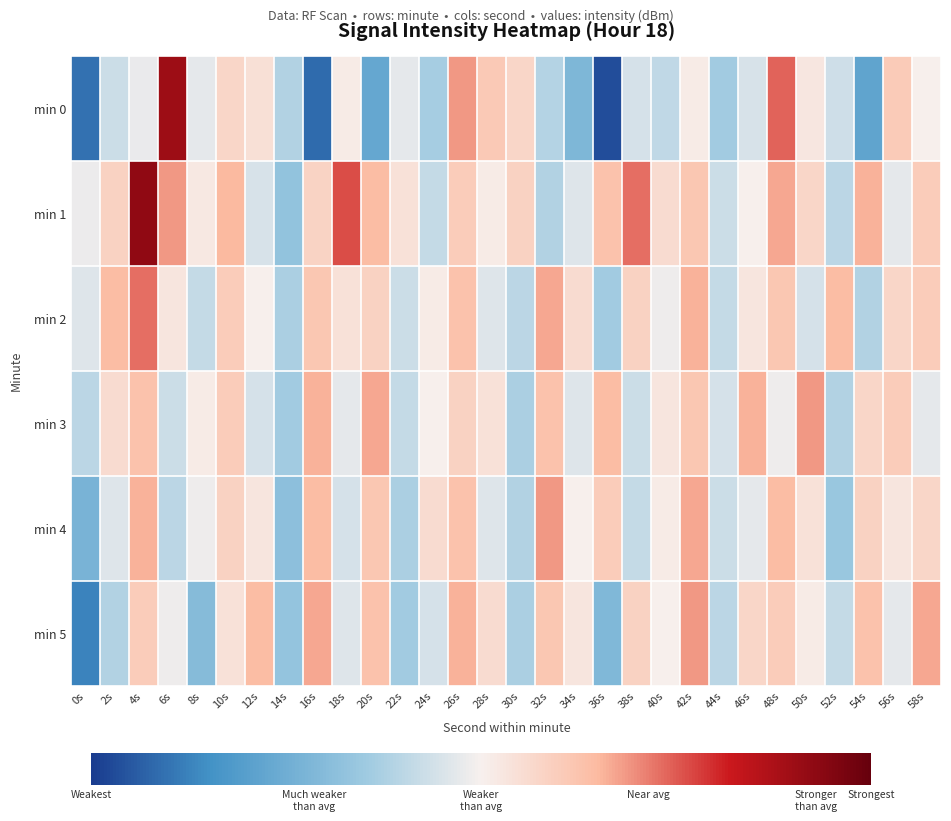

Reading left to right, transcribe all the data shown in this chart.

min 0: 0s=-119.3	2s=-117.0	4s=-116.6	6s=-113.7	8s=-116.7	10s=-116.0	12s=-116.2	14s=-117.3	16s=-119.4	18s=-116.4	20s=-118.4	22s=-116.7	24s=-117.4	26s=-115.2	28s=-115.7	30s=-116.0	32s=-117.3	34s=-118.0	36s=-119.8	38s=-116.9	40s=-117.1	42s=-116.4	44s=-117.5	46s=-116.9	48s=-114.8	50s=-116.3	52s=-117.0	54s=-118.5	56s=-115.8	58s=-116.5
min 1: 0s=-116.6	2s=-115.9	4s=-113.5	6s=-115.2	8s=-116.3	10s=-115.5	12s=-116.9	14s=-117.7	16s=-115.9	18s=-114.7	20s=-115.5	22s=-116.2	24s=-117.1	26s=-115.8	28s=-116.4	30s=-115.9	32s=-117.3	34s=-116.8	36s=-115.6	38s=-114.9	40s=-116.1	42s=-115.7	44s=-117.0	46s=-116.5	48s=-115.3	50s=-116.0	52s=-117.2	54s=-115.4	56s=-116.7	58s=-115.8
min 2: 0s=-116.8	2s=-115.5	4s=-114.9	6s=-116.3	8s=-117.1	10s=-115.8	12s=-116.5	14s=-117.4	16s=-115.7	18s=-116.2	20s=-115.9	22s=-117.0	24s=-116.4	26s=-115.6	28s=-116.8	30s=-117.2	32s=-115.3	34s=-116.1	36s=-117.5	38s=-115.9	40s=-116.6	42s=-115.4	44s=-117.1	46s=-116.3	48s=-115.7	50s=-116.9	52s=-115.5	54s=-117.3	56s=-116.0	58s=-115.8
min 3: 0s=-117.2	2s=-116.1	4s=-115.6	6s=-117.0	8s=-116.4	10s=-115.8	12s=-116.9	14s=-117.5	16s=-115.4	18s=-116.7	20s=-115.3	22s=-117.1	24s=-116.5	26s=-115.9	28s=-116.2	30s=-117.4	32s=-115.6	34s=-116.8	36s=-115.5	38s=-117.0	40s=-116.3	42s=-115.7	44s=-116.9	46s=-115.4	48s=-116.6	50s=-115.2	52s=-117.3	54s=-116.0	56s=-115.8	58s=-116.7
min 4: 0s=-118.1	2s=-116.8	4s=-115.4	6s=-117.2	8s=-116.6	10s=-115.9	12s=-116.3	14s=-117.8	16s=-115.5	18s=-116.9	20s=-115.7	22s=-117.4	24s=-116.1	26s=-115.6	28s=-116.8	30s=-117.3	32s=-115.2	34s=-116.5	36s=-115.8	38s=-117.1	40s=-116.4	42s=-115.3	44s=-117.0	46s=-116.7	48s=-115.5	50s=-116.2	52s=-117.6	54s=-115.9	56s=-116.3	58s=-116.0
min 5: 0s=-119.1	2s=-117.3	4s=-115.8	6s=-116.6	8s=-117.9	10s=-116.2	12s=-115.5	14s=-117.7	16s=-115.3	18s=-116.8	20s=-115.6	22s=-117.5	24s=-116.9	26s=-115.4	28s=-116.1	30s=-117.4	32s=-115.7	34s=-116.3	36s=-118.0	38s=-115.9	40s=-116.5	42s=-115.2	44s=-117.2	46s=-116.0	48s=-115.8	50s=-116.4	52s=-117.1	54s=-115.6	56s=-116.7	58s=-115.3